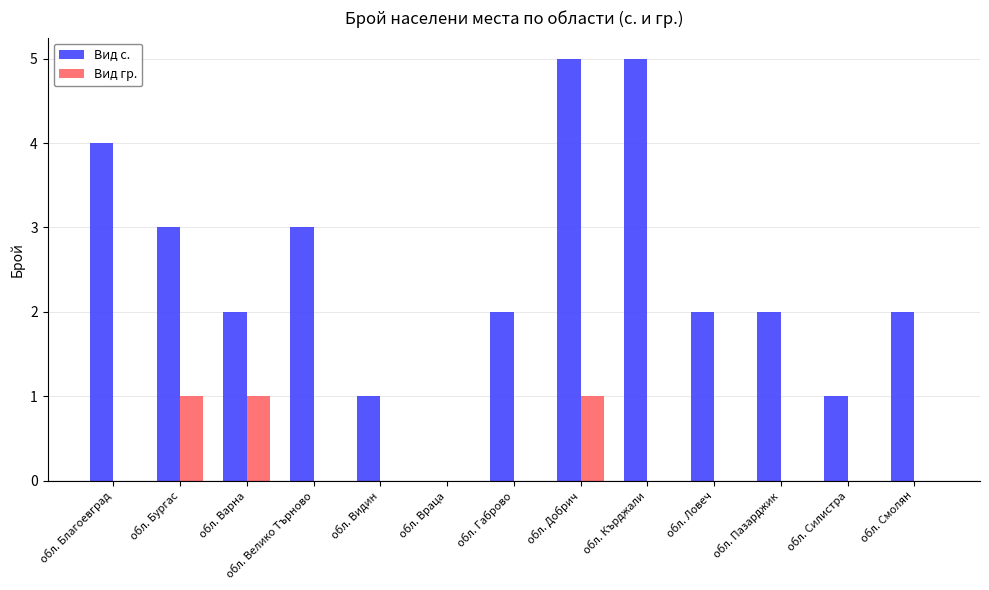

Reading left to right, list all the values displayed in this chart.

Вид с.: обл. Благоевград=4	обл. Бургас=3	обл. Варна=2	обл. Велико Търново=3	обл. Видин=1	обл. Враца=0	обл. Габрово=2	обл. Добрич=5	обл. Кърджали=5	обл. Ловеч=2	обл. Пазарджик=2	обл. Силистра=1	обл. Смолян=2
Вид гр.: обл. Благоевград=0	обл. Бургас=1	обл. Варна=1	обл. Велико Търново=0	обл. Видин=0	обл. Враца=0	обл. Габрово=0	обл. Добрич=1	обл. Кърджали=0	обл. Ловеч=0	обл. Пазарджик=0	обл. Силистра=0	обл. Смолян=0